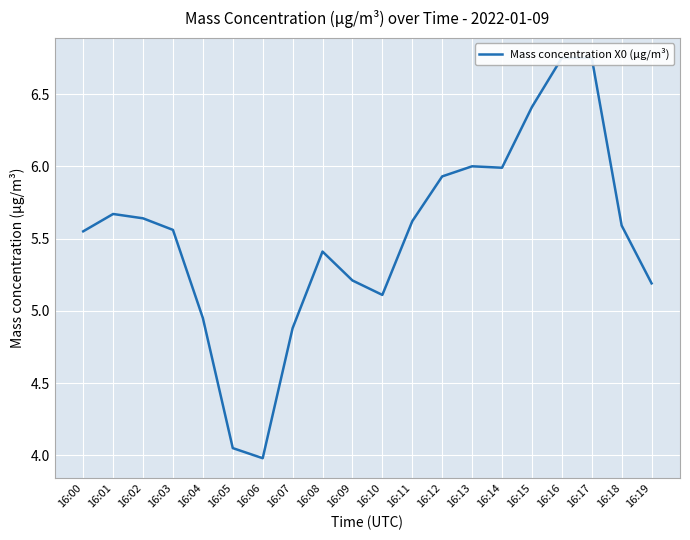

At which category does the chart reach its minimum across all series?

16:06